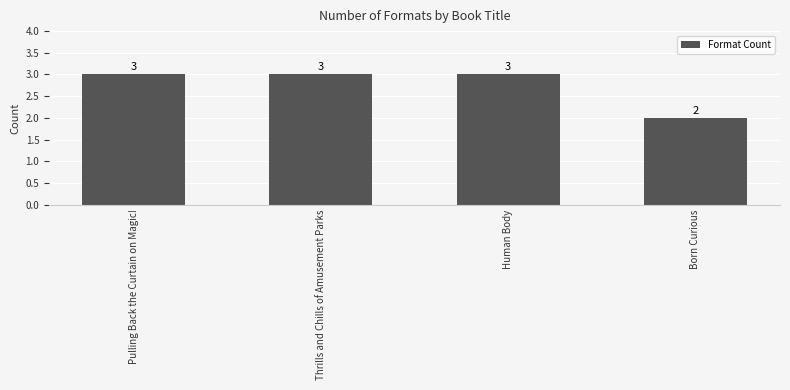

Does the chart contain any negative values?

No